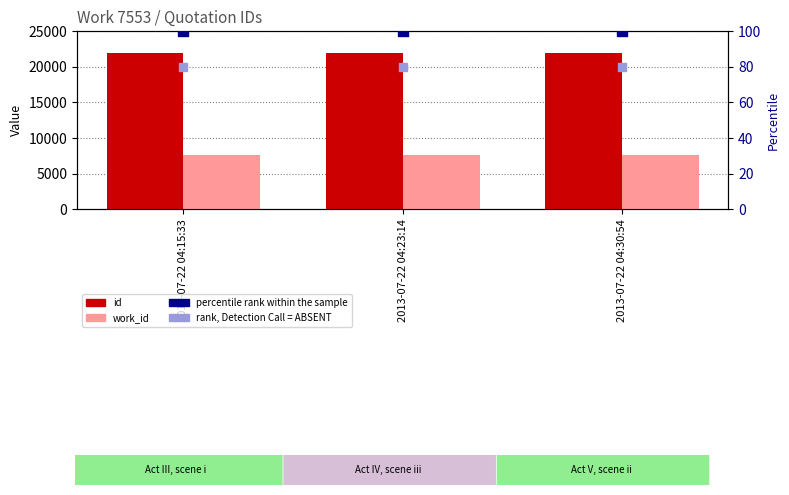

Is the value of id at 2013-07-22 04:23:14 greater than the value of work_id at 2013-07-22 04:23:14?

Yes